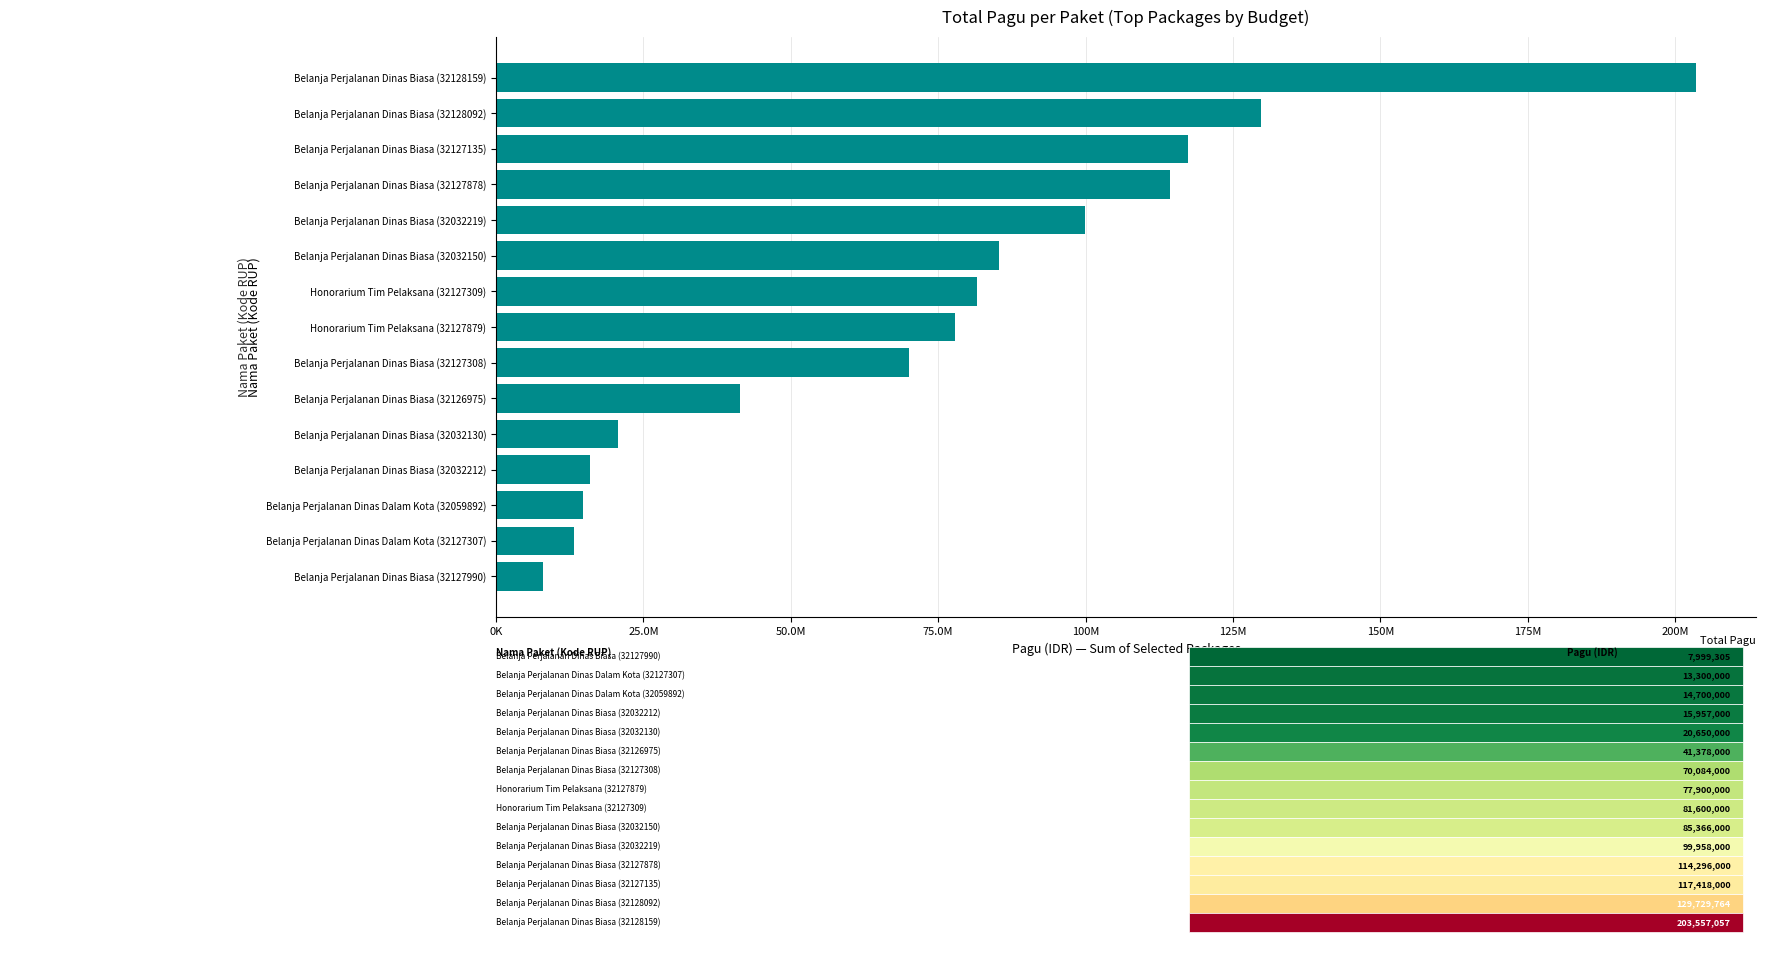

Does the chart contain any negative values?

No